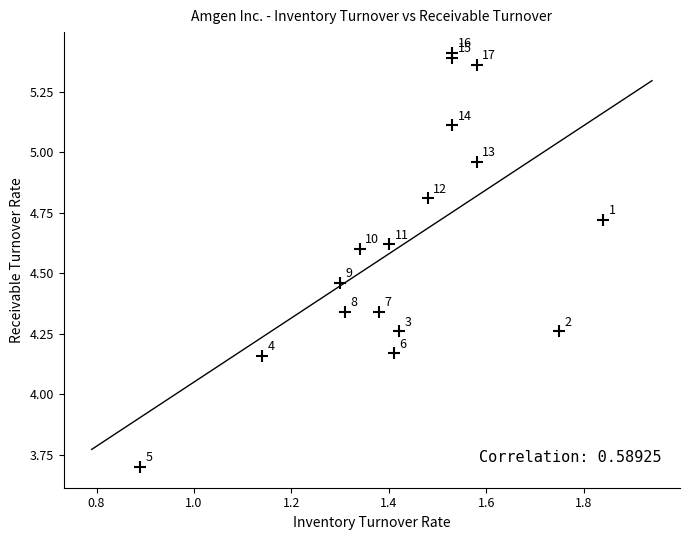

What is the range of Y values (max minus min)?

1.7